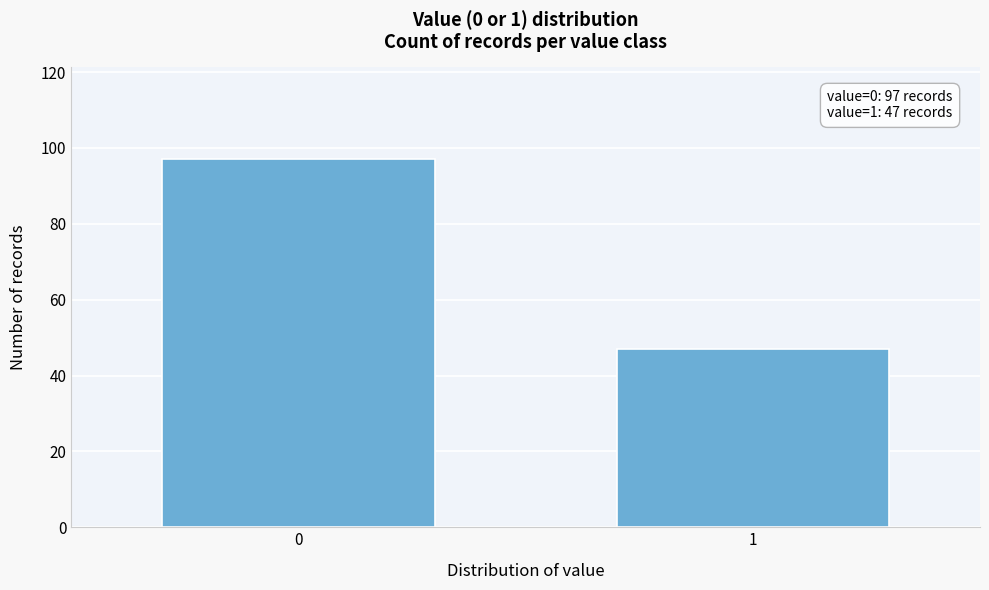

Reading right to left, extract all data points from this chart.

1=47	0=97